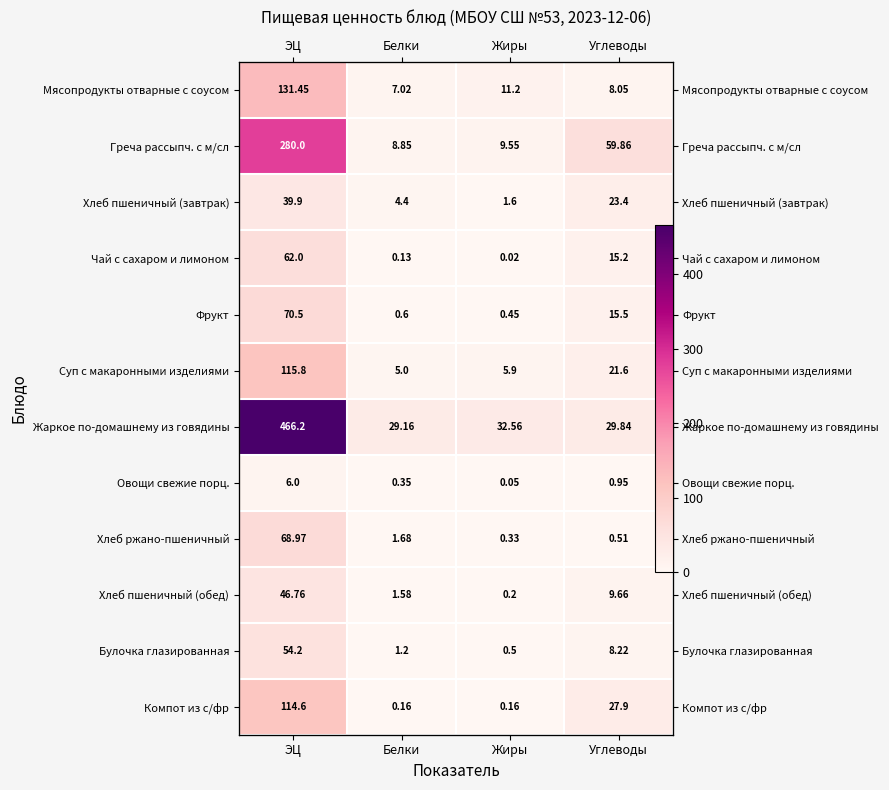

What is the sum of the Хлеб пшеничный (обед) values at Жиры and ЭЦ?

47.0